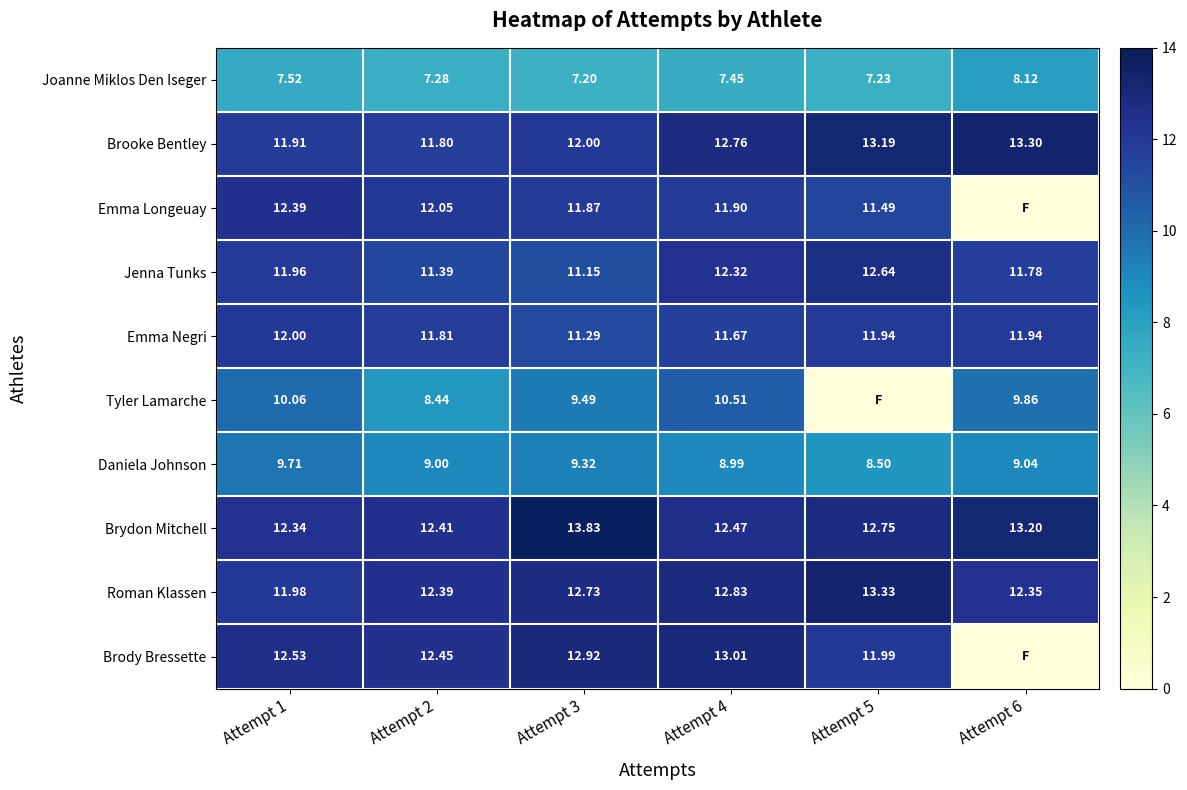

Rank the series at Attempt 3 from lowest to highest value.

Joanne Miklos Den Iseger, Daniela Johnson, Tyler Lamarche, Jenna Tunks, Emma Negri, Emma Longeuay, Brooke Bentley, Roman Klassen, Brody Bressette, Brydon Mitchell